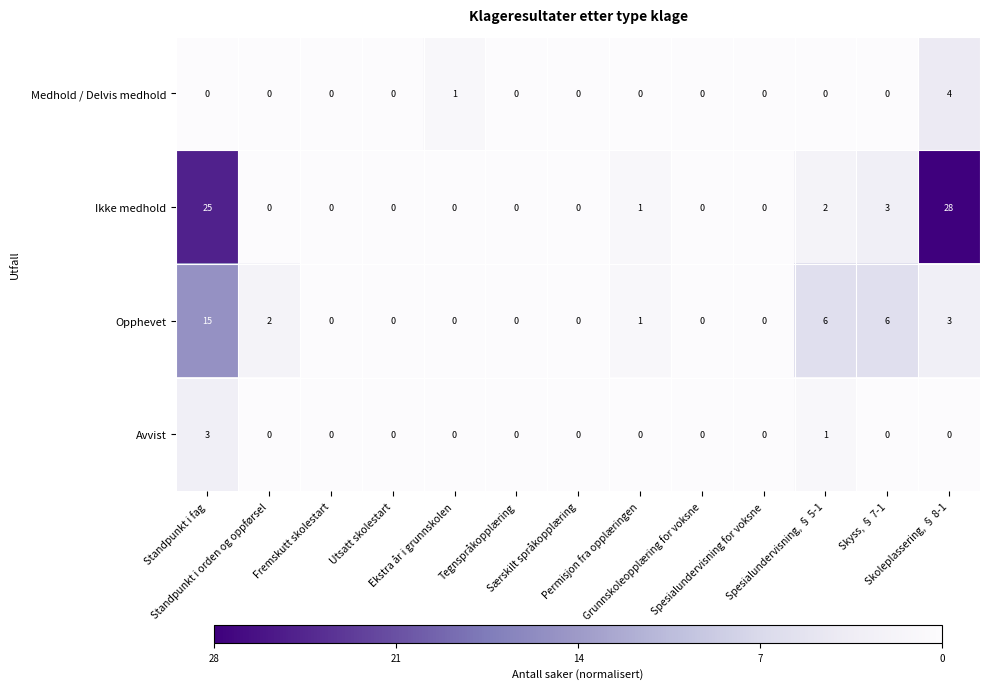

Which series has the largest total across all categories?

Ikke medhold